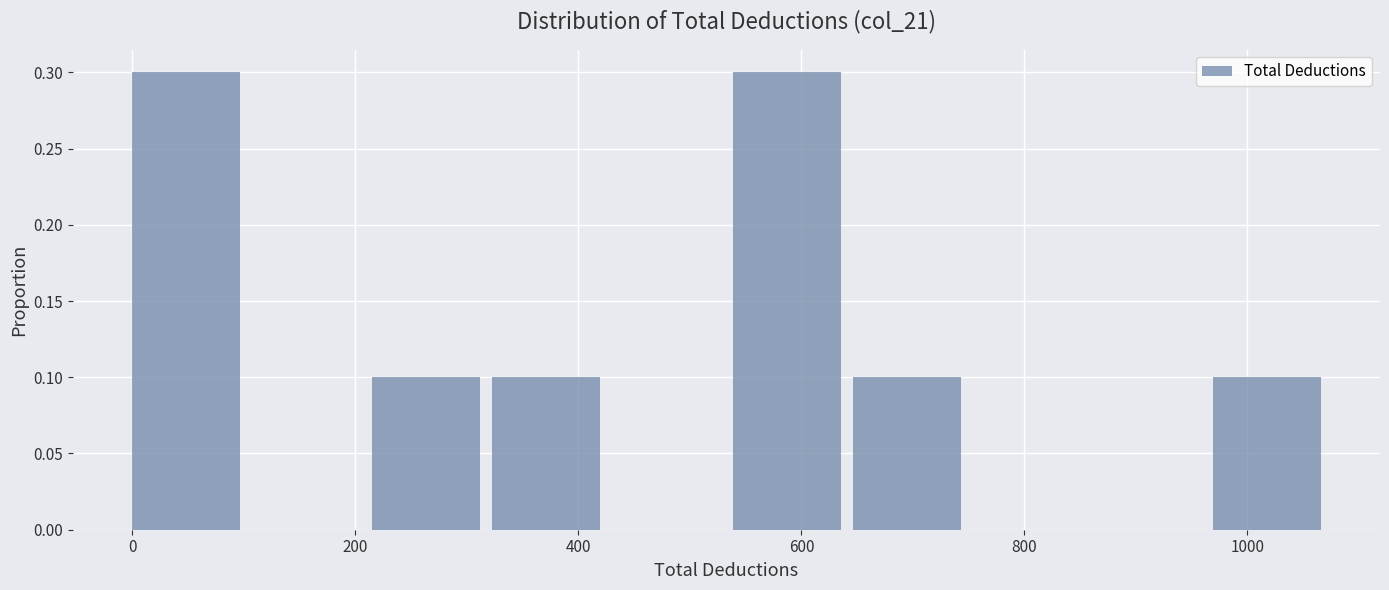

Reading left to right, list every bar in this chart as the range it spans on the x-axis followed by its height. Neither the bar edges nor the heights are printed on the chart, so give them approximately, as read against the axes.

0 to 100: 0.3
100 to 220: 0
220 to 320: 0.1
320 to 440: 0.1
440 to 540: 0
540 to 640: 0.3
640 to 760: 0.1
760 to 860: 0
860 to 960: 0
960 to 1080: 0.1